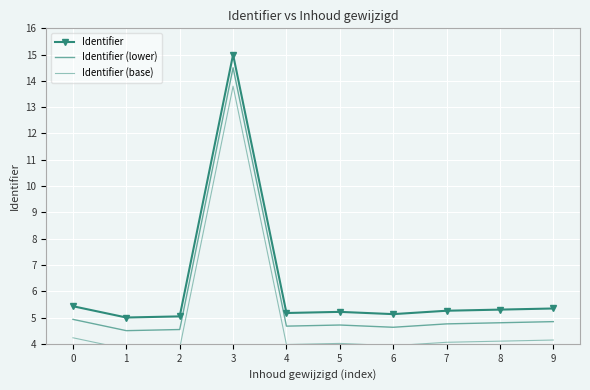

At which category does Identifier (lower) reach its first local valley?

1